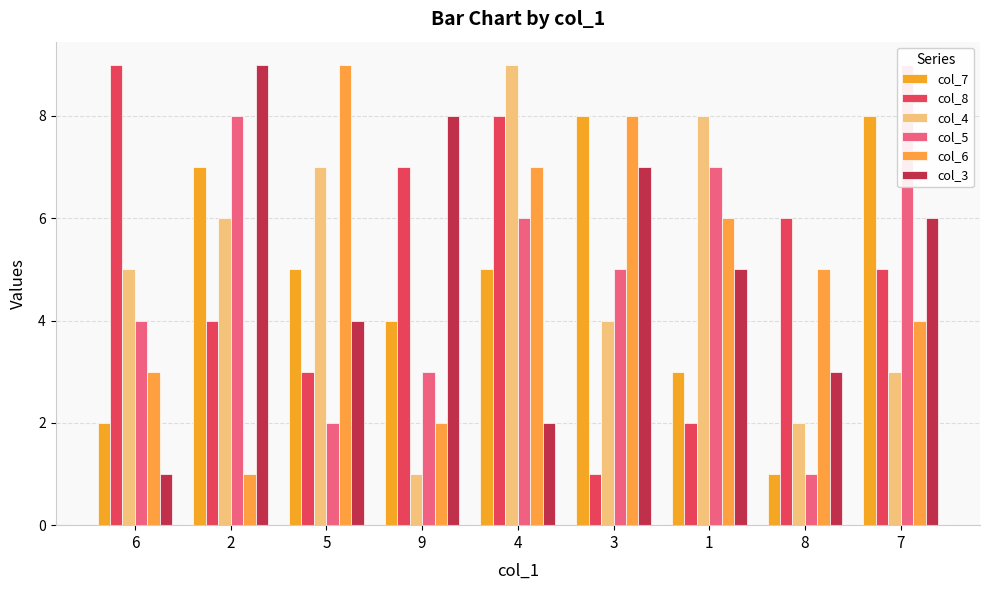

What are all the series names shown in the legend?

col_7, col_8, col_4, col_5, col_6, col_3